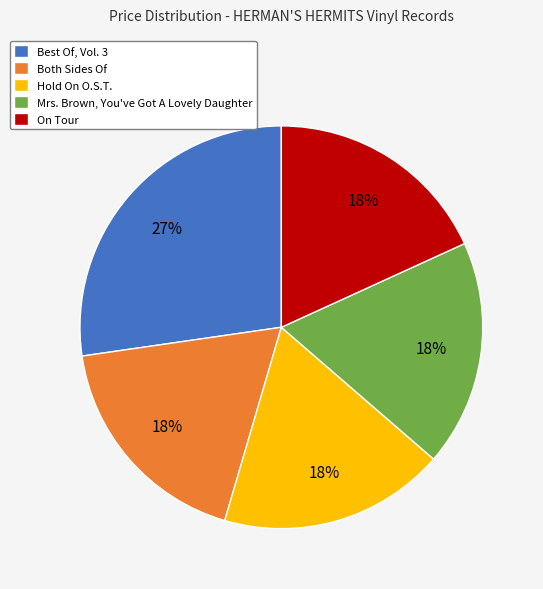

What is the largest slice in the pie chart?

Best Of, Vol. 3